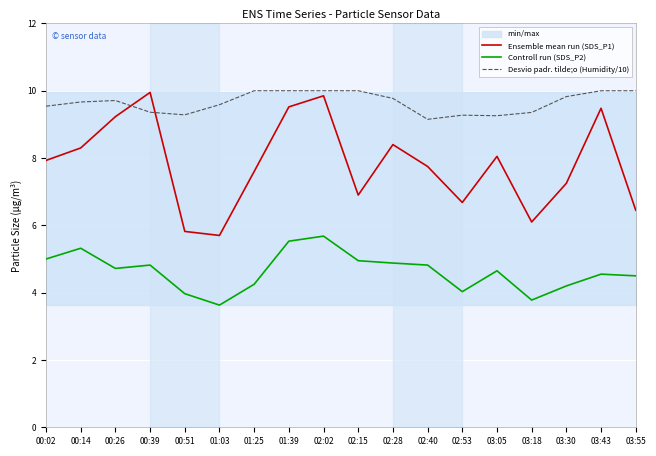

How many categories are shown in the chart?

18